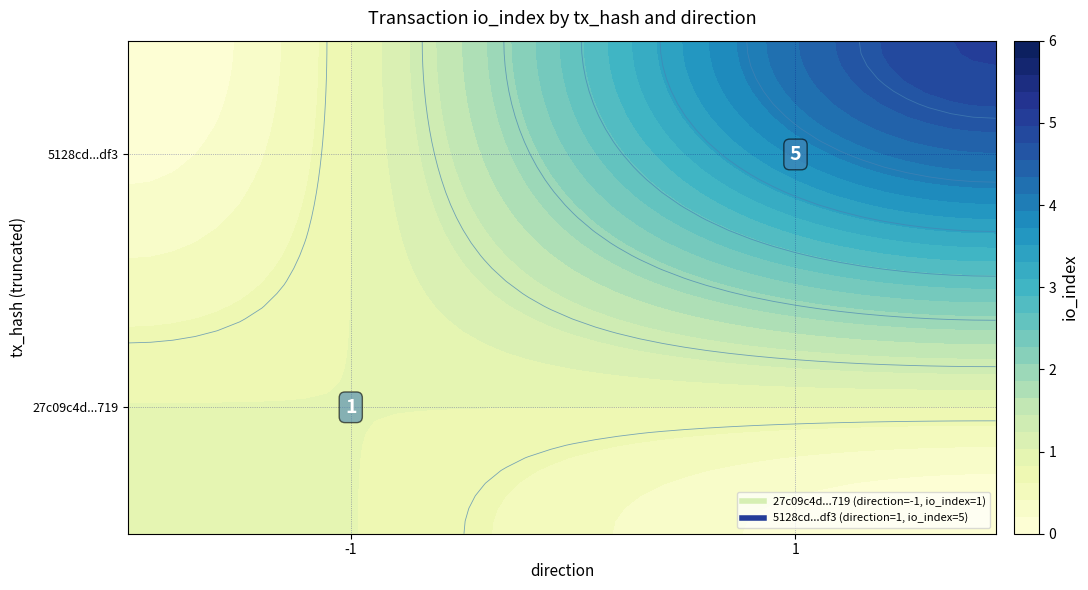

True or false: 5128cd652671ff1318375c492c8a70679b18df3 has a value of 8 at io_index.

False